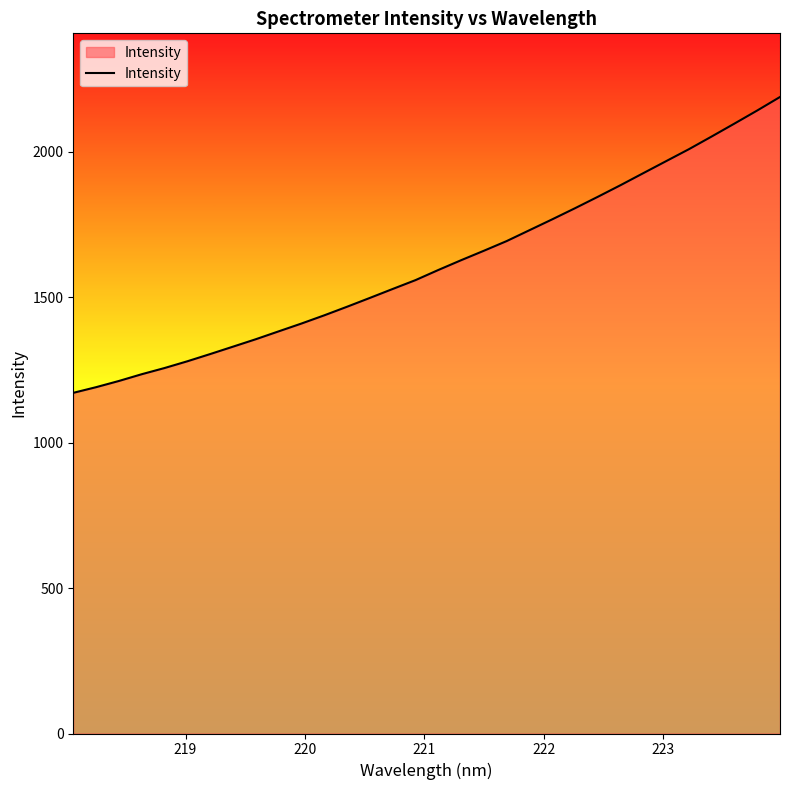

What is the difference between the maximum and minimum values?

1017.3